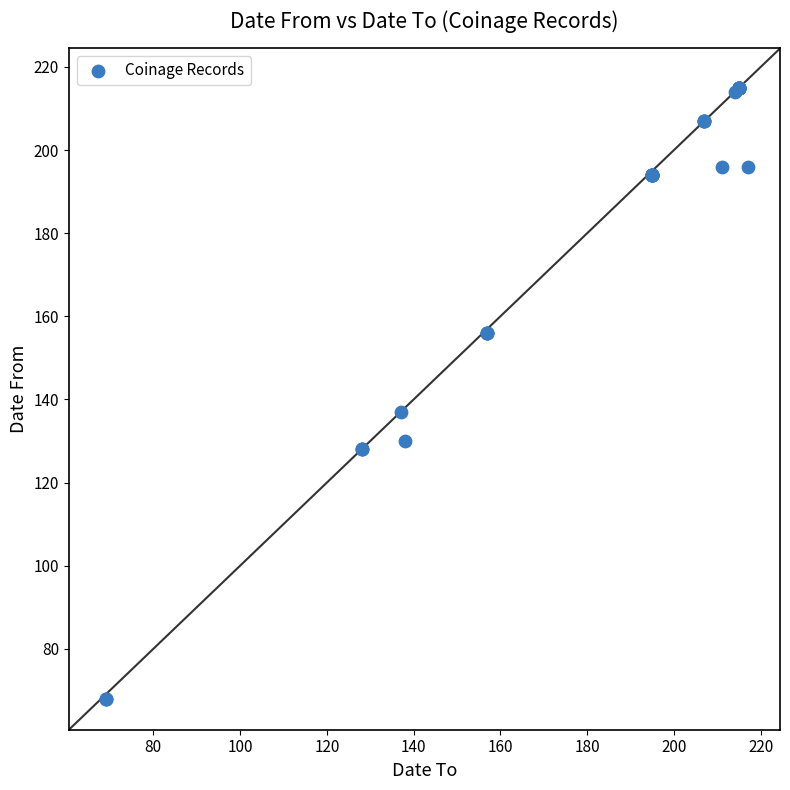

What Y value in the scatter plot is closest to 141?

137